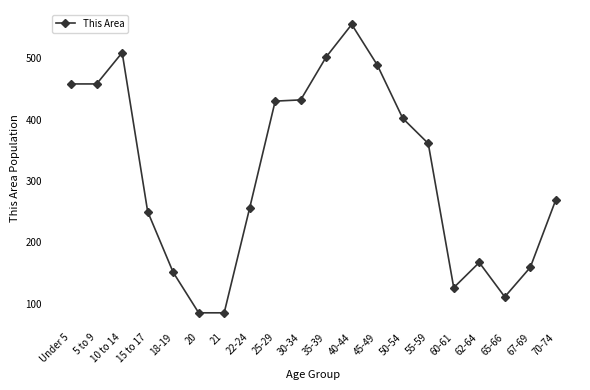

What is the label of the 5th point from the right?

60-61